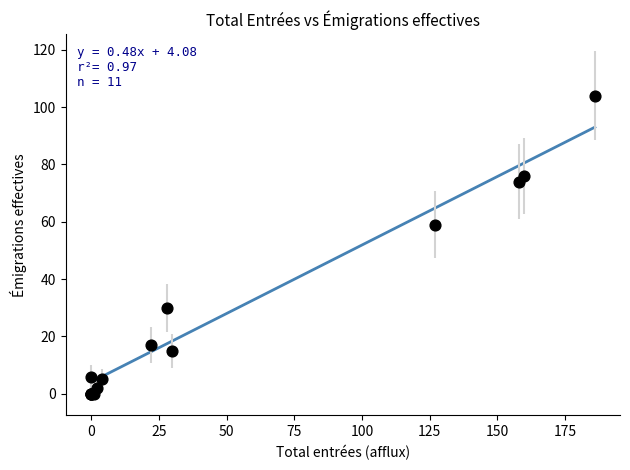

What Y value in the scatter plot is closest to 52?

59